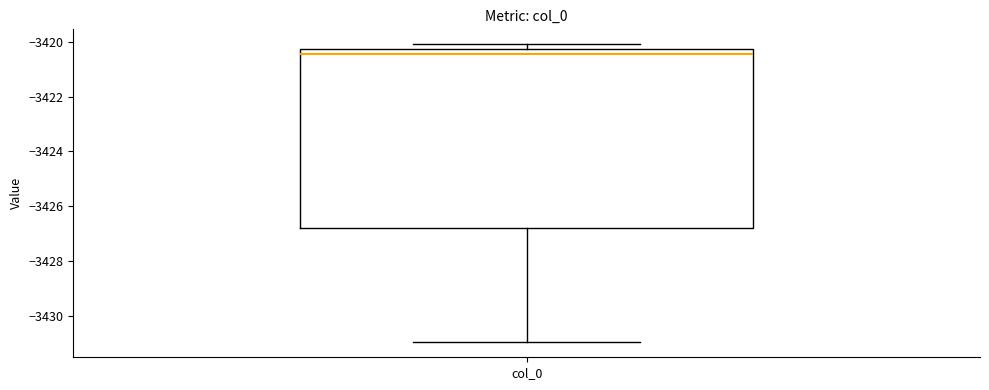

Transcribe this box plot: give where the median line is, the range the box spans, and where the two whiskers end, as read against the y-axis. The values are not printed on the chart, so give them approximately, as read against the axis.

median -3420.4, box -3426.8 to -3420.2, whiskers -3431.0 to -3420.0